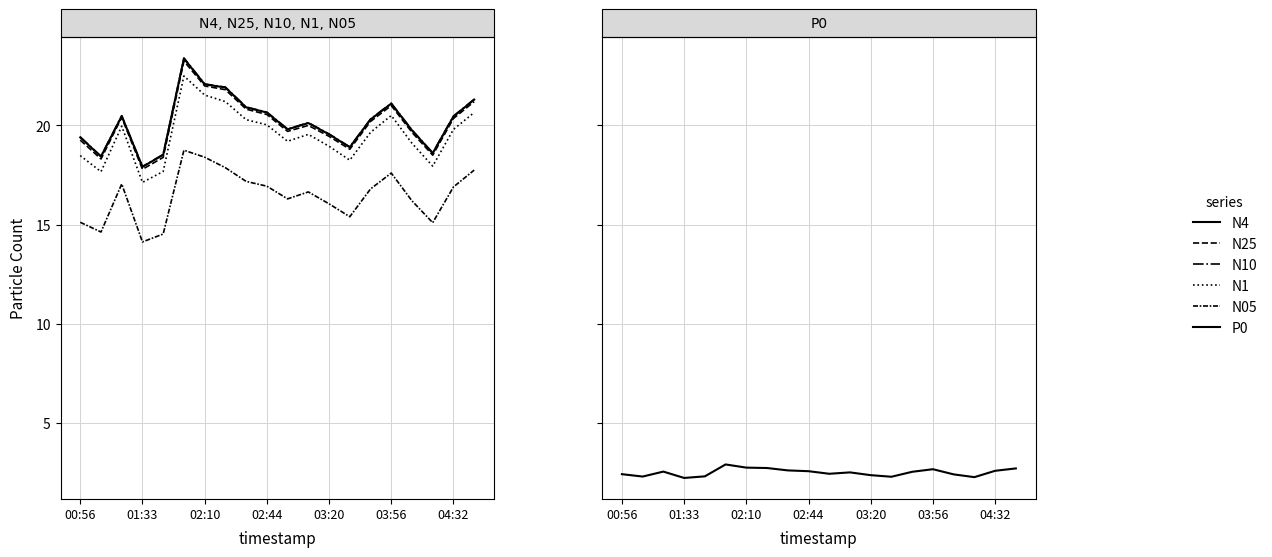

Which series has the largest total across all categories?

N10